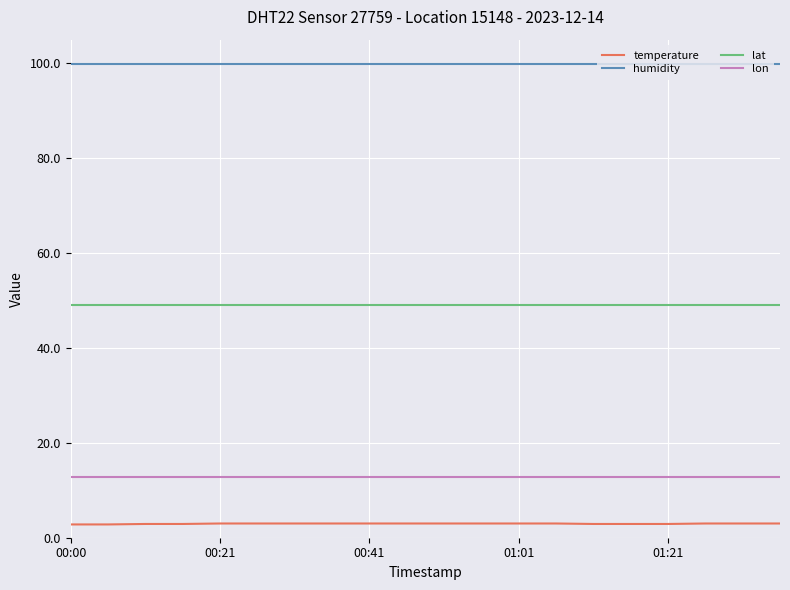

What is the minimum value for humidity?

99.9